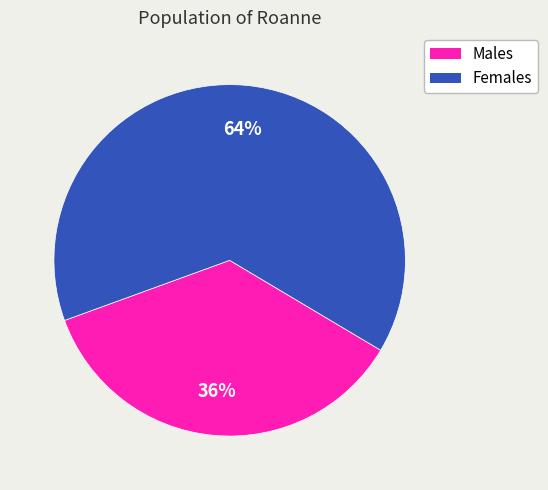

To the nearest percent, what is the difference between the largest and smallest slice percentages?

28%